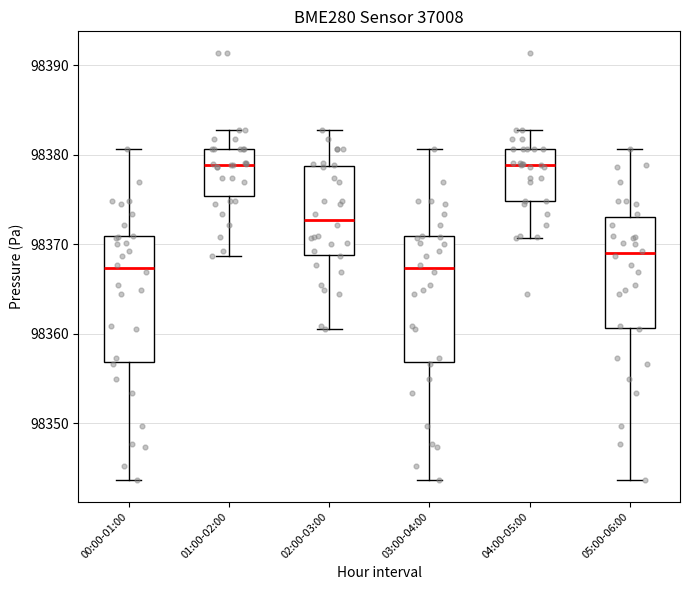

Where does the median line of the box for 02:00-03:00 sit on the y-axis? The values are not printed on the chart, so give them approximately, as read against the axis.

98373